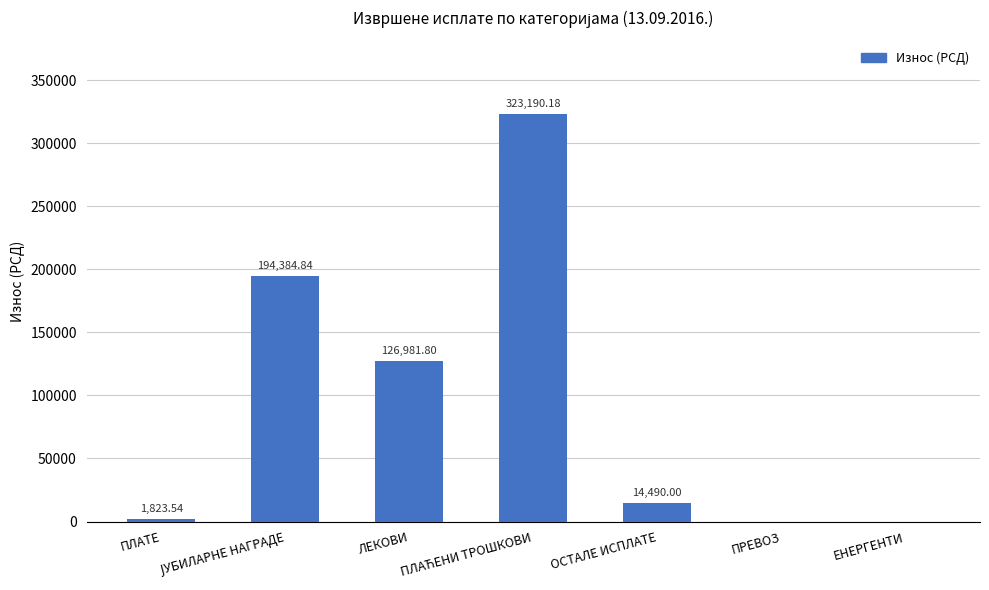

What is the sum of the values at ПЛАТЕ and ЛЕКОВИ?

128805.3